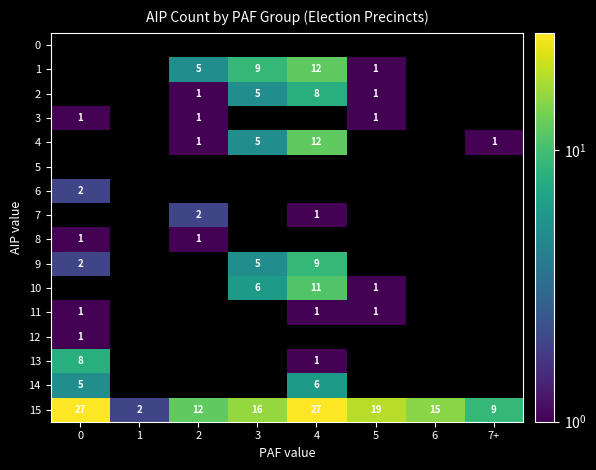

Is it true that 4 equals 1 at 7+?

True